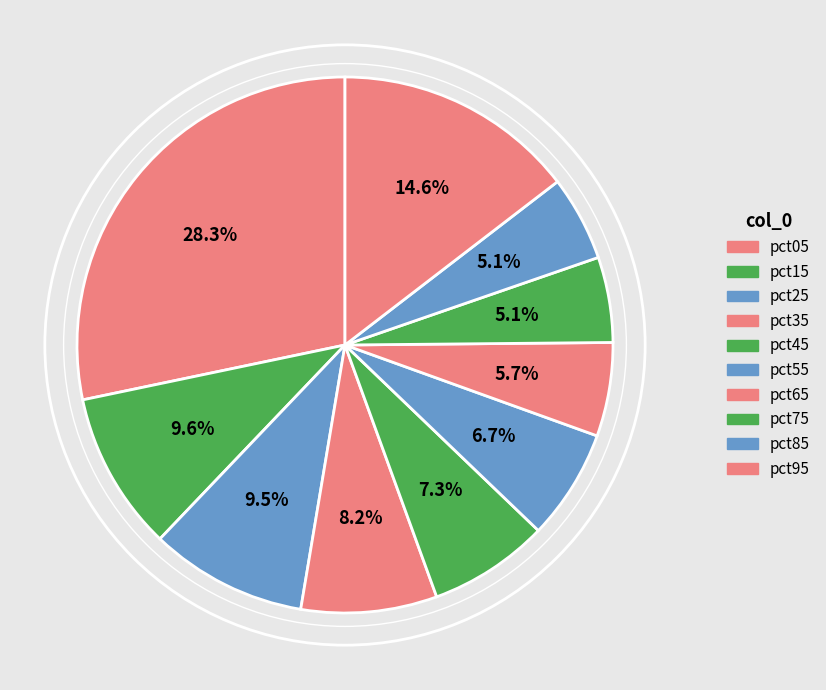

To the nearest percent, what portion does pct85 represent?

5%